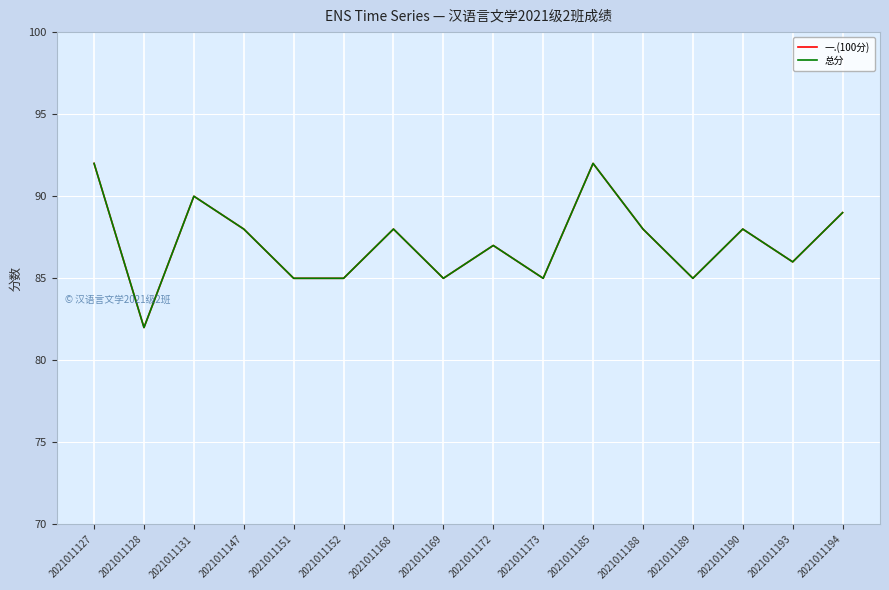

At which category is the sum across all series the highest?

2021011127